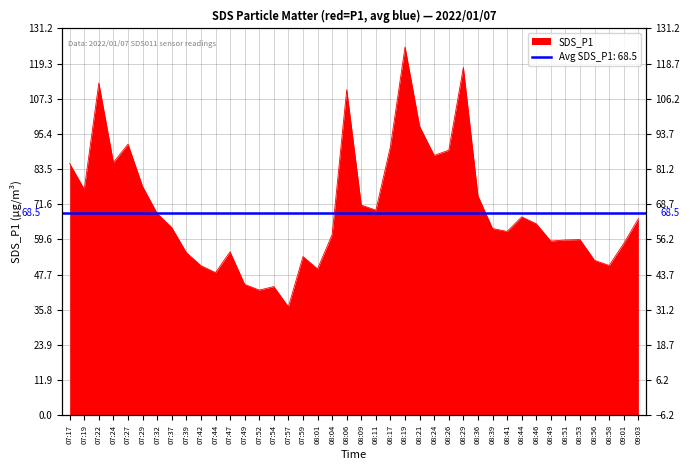

What is the change in value from 08:24 to 08:49?

-29.1